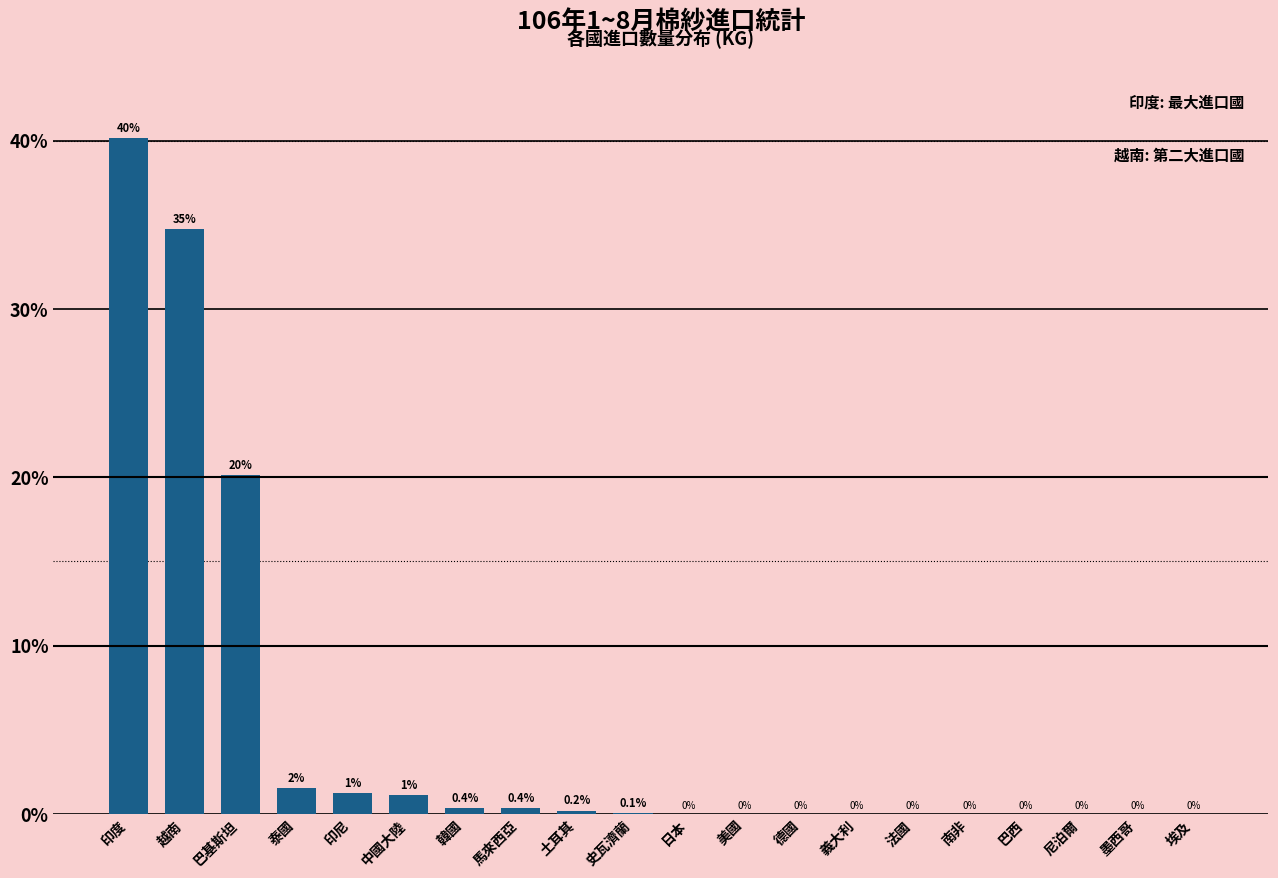

Is it true that the value at 尼泊爾 is 0.0?

True